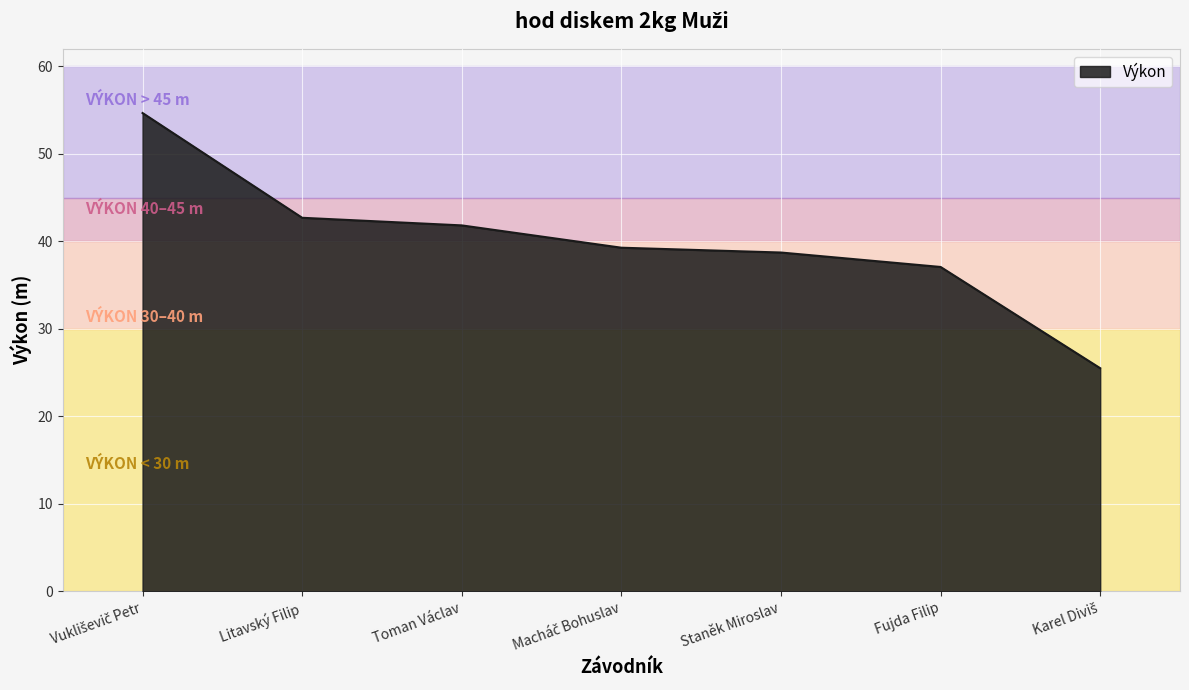

What is the difference between the maximum and second lowest values?

17.6